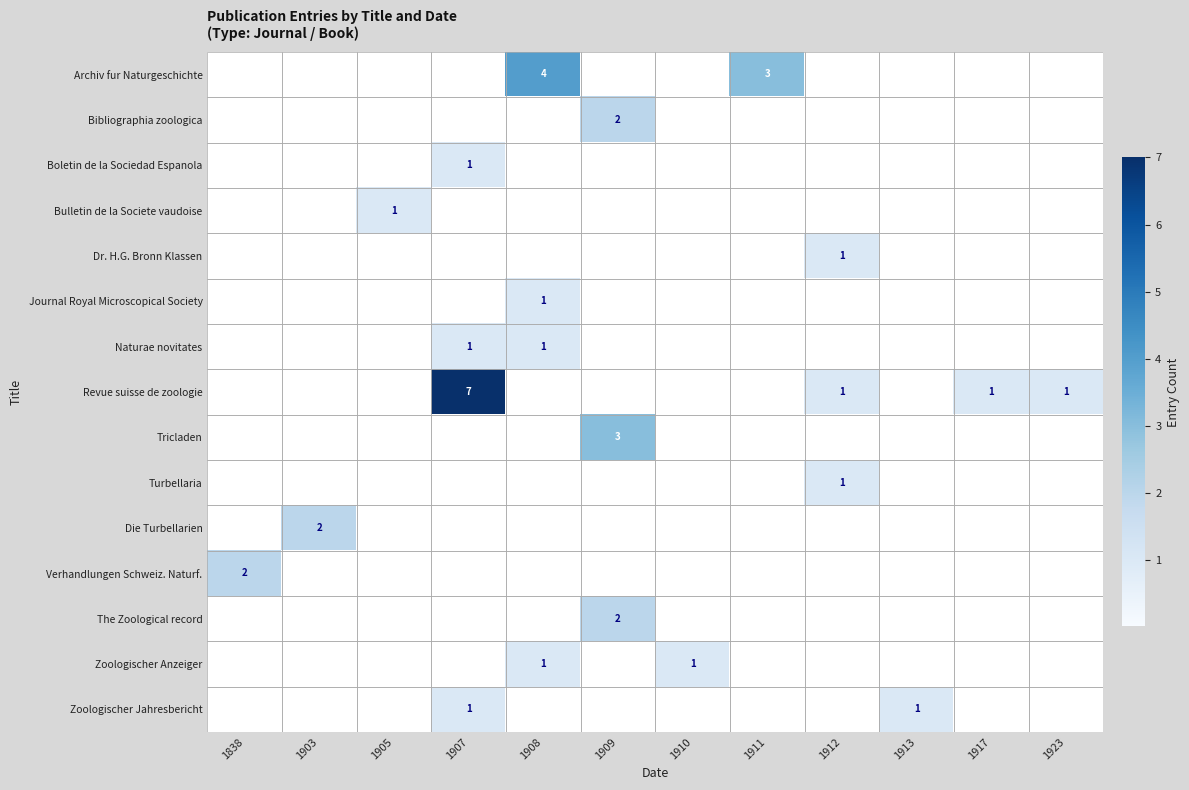

True or false: Naturae novitates has a value of 1 at 1908.

True